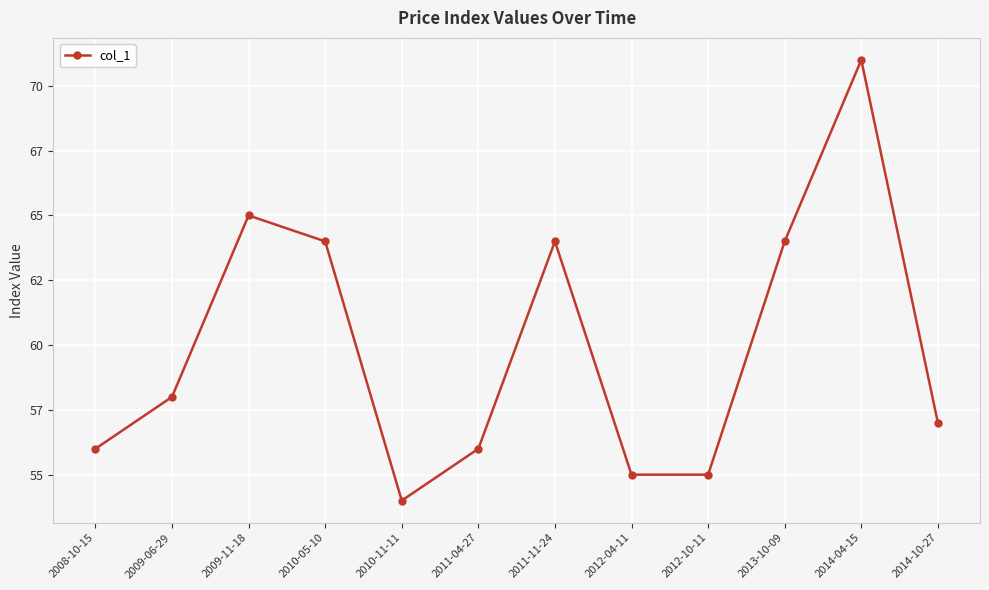

At which category does the chart reach its peak across all series?

2014-04-15